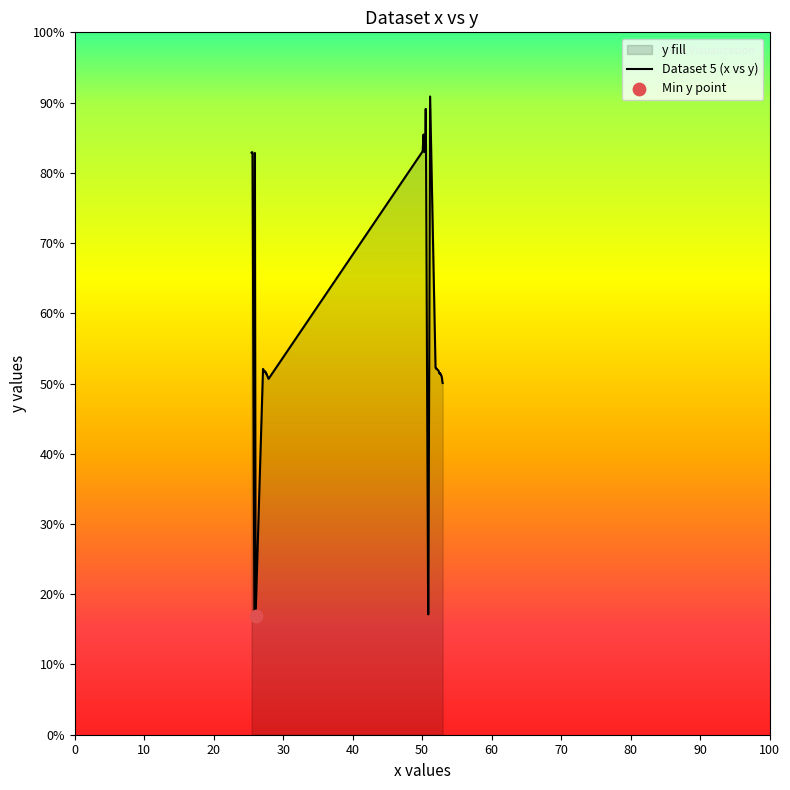

Is the value of y at 5 greater than the value of x at 2?

Yes